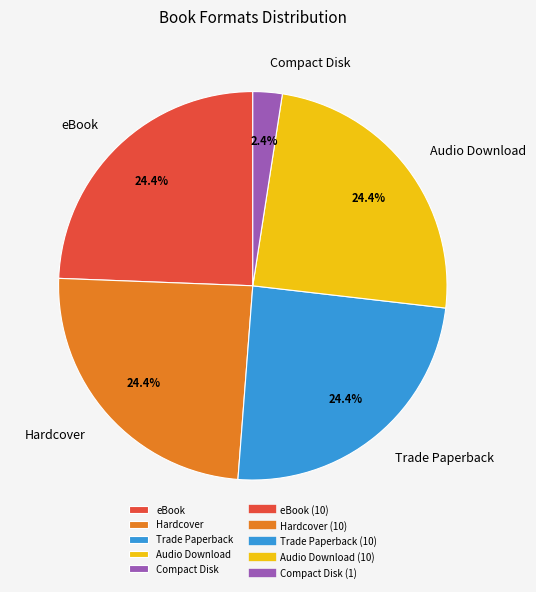

Between Compact Disk and Hardcover, which is larger?

Hardcover